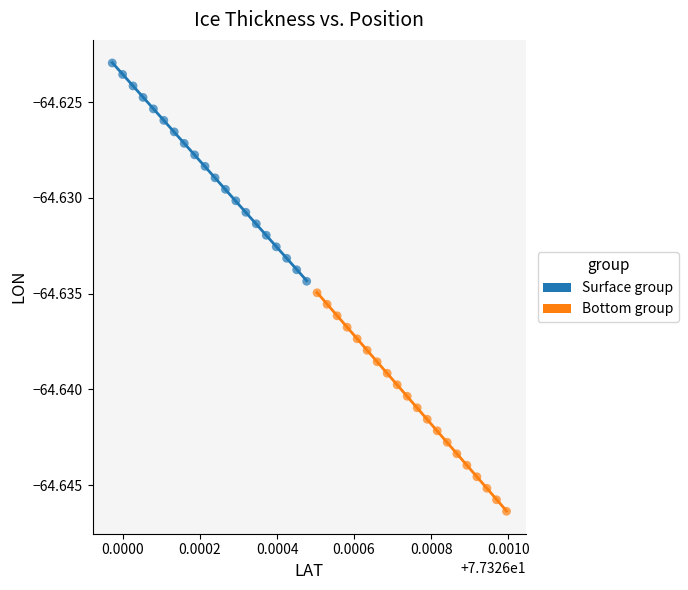

Which series contains the highest Y value?

Surface group